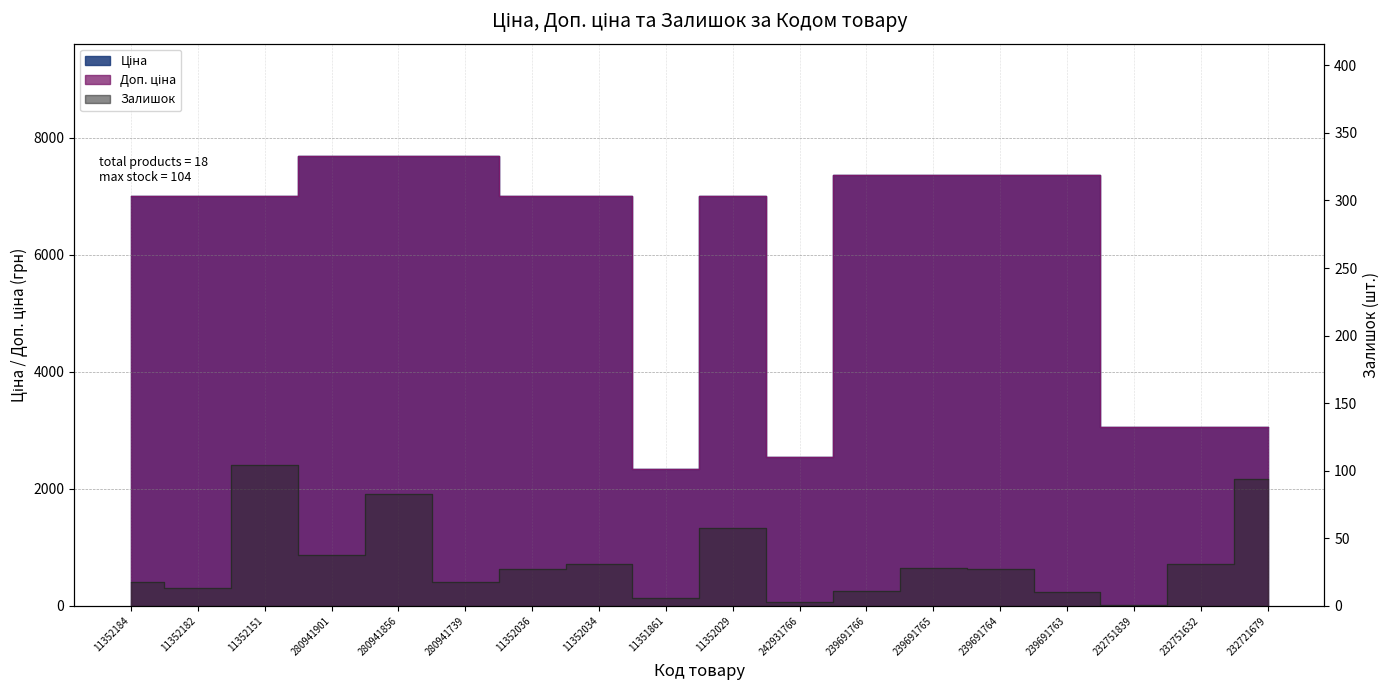

Reading left to right, list all the values displayed in this chart.

Ціна: 11352184=7002.7	11352182=7002.7	11352151=7002.7	280941901=7688.0	280941856=7688.0	280941739=7688.0	11352036=7002.7	11352034=7002.7	11351861=2340.3	11352029=7002.7	242931766=2545.8	239691766=7360.2	239691765=7360.2	239691764=7360.2	239691763=7360.2	232751839=3059.7	232751632=3059.7	232721679=3059.7
Доп. ціна: 11352184=7002.7	11352182=7002.7	11352151=7002.7	280941901=7688.0	280941856=7688.0	280941739=7688.0	11352036=7002.7	11352034=7002.7	11351861=2340.0	11352029=7002.7	242931766=2546.0	239691766=7360.2	239691765=7360.2	239691764=7360.2	239691763=7360.2	232751839=3060.0	232751632=3060.0	232721679=3060.0
Залишок: 11352184=18.0	11352182=13.0	11352151=104.0	280941901=38.0	280941856=83.0	280941739=18.0	11352036=27.0	11352034=31.0	11351861=6.0	11352029=58.0	242931766=3.0	239691766=11.0	239691765=28.0	239691764=27.0	239691763=10.0	232751839=1.0	232751632=31.0	232721679=94.0